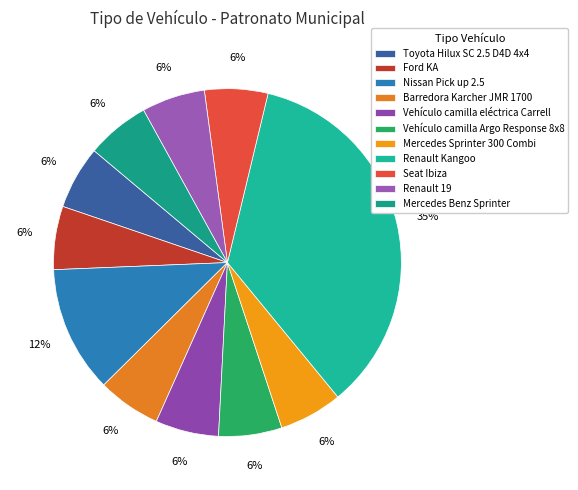

What percentage is the Mercedes Benz Sprinter slice, to the nearest percent?

6%